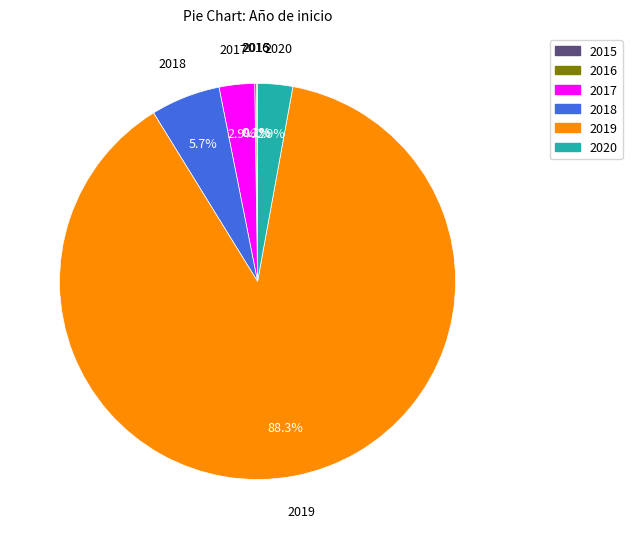

Do 2018 and 2017 together represent more than half of the pie?

No